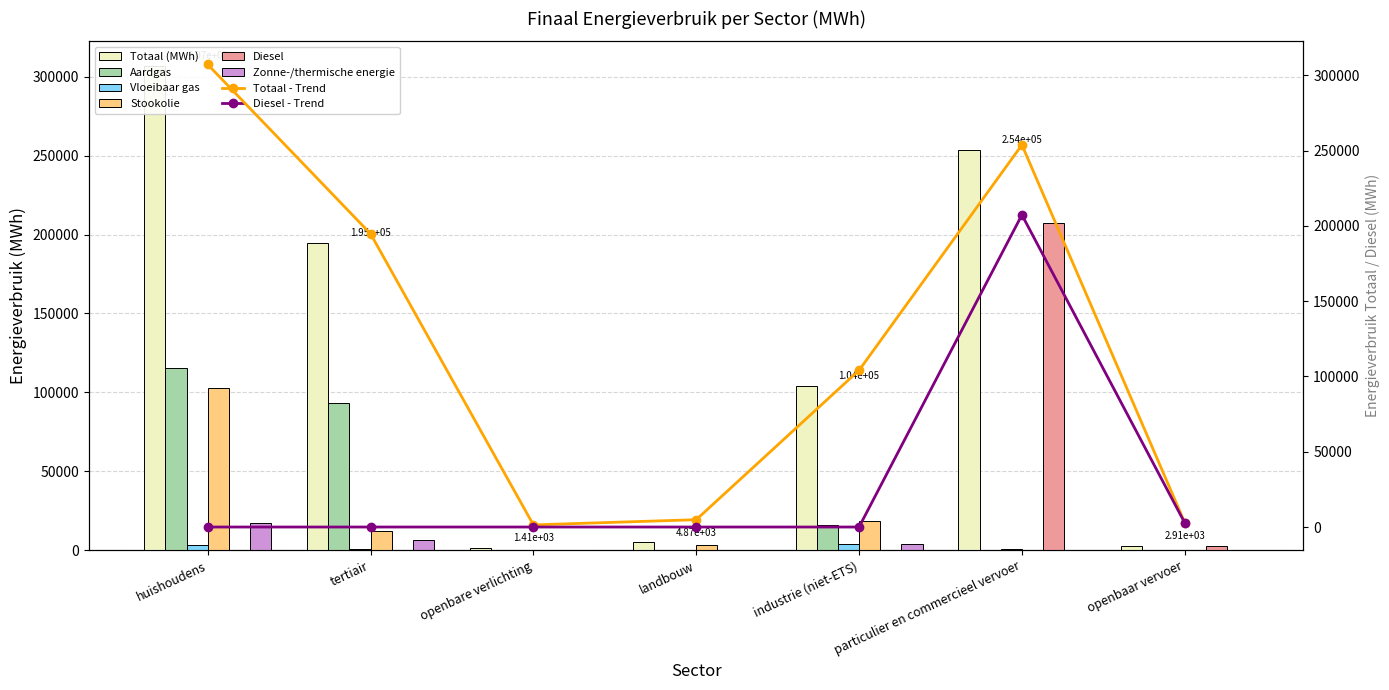

What is the label of the 5th bar from the right?

openbare verlichting